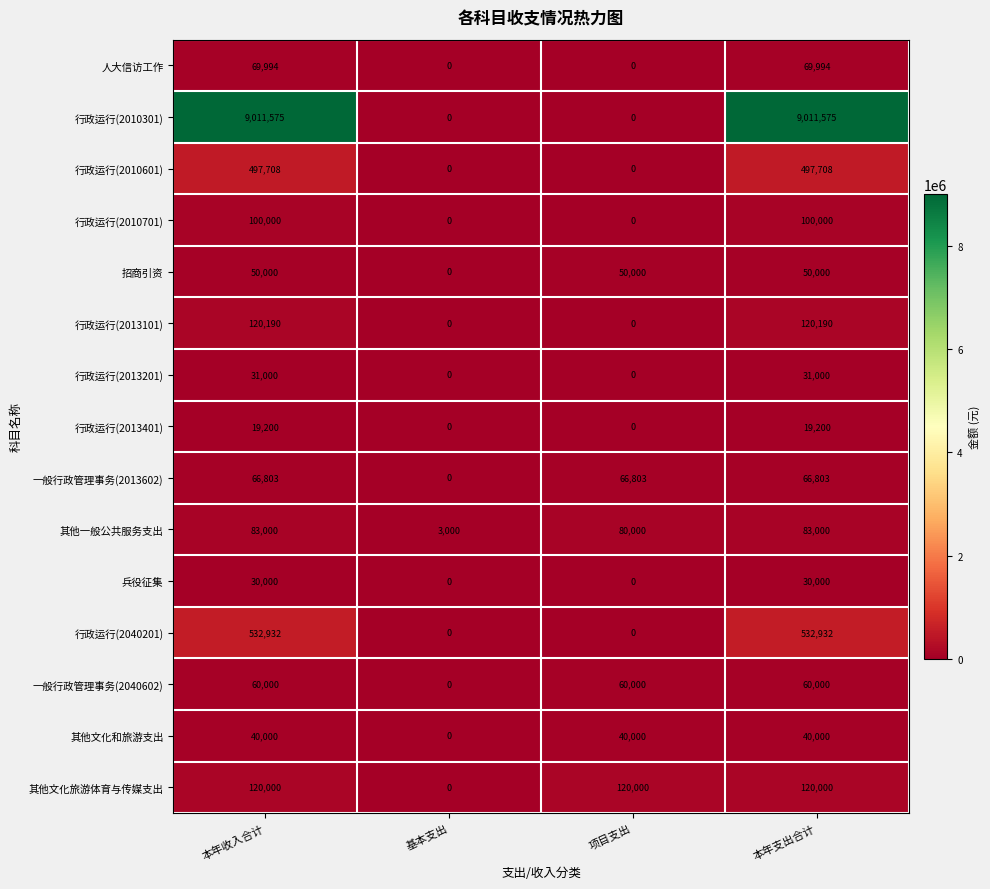

What is the total value across all series at 本年支出合计?

10832402